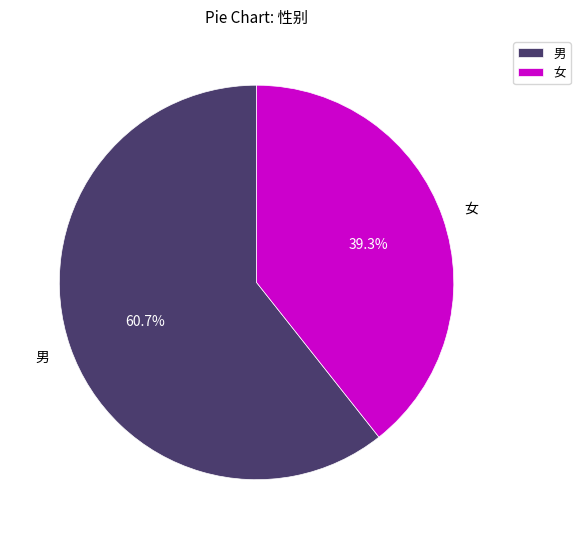

To the nearest percent, what percentage of the pie is 男?

61%